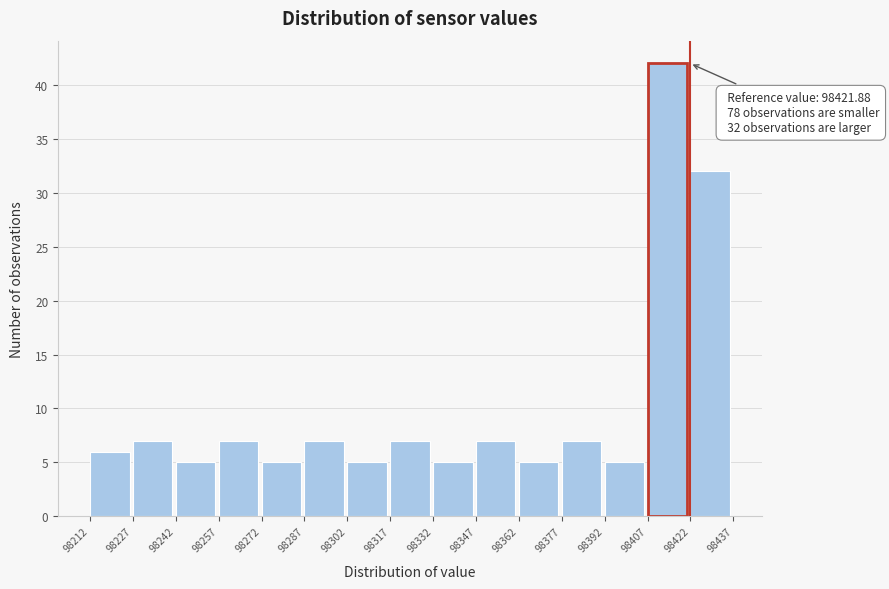

Which range on the x-axis has the tallest bar?

98407 to 98422